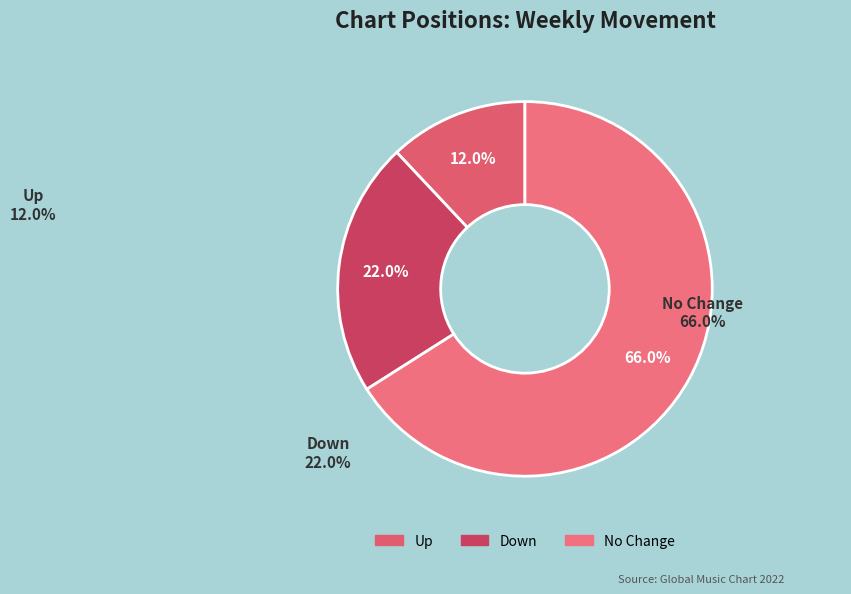

Count the number of slices in the pie.

3